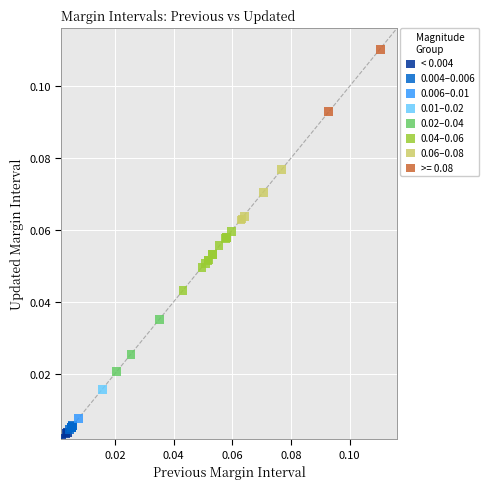

Which series reaches the maximum Y coordinate?

>= 0.08